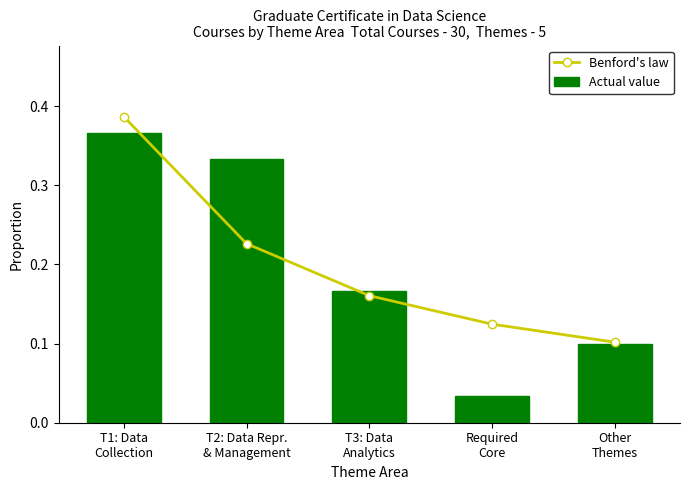

Where is Actual value nearest to the value 0?

Required
Core